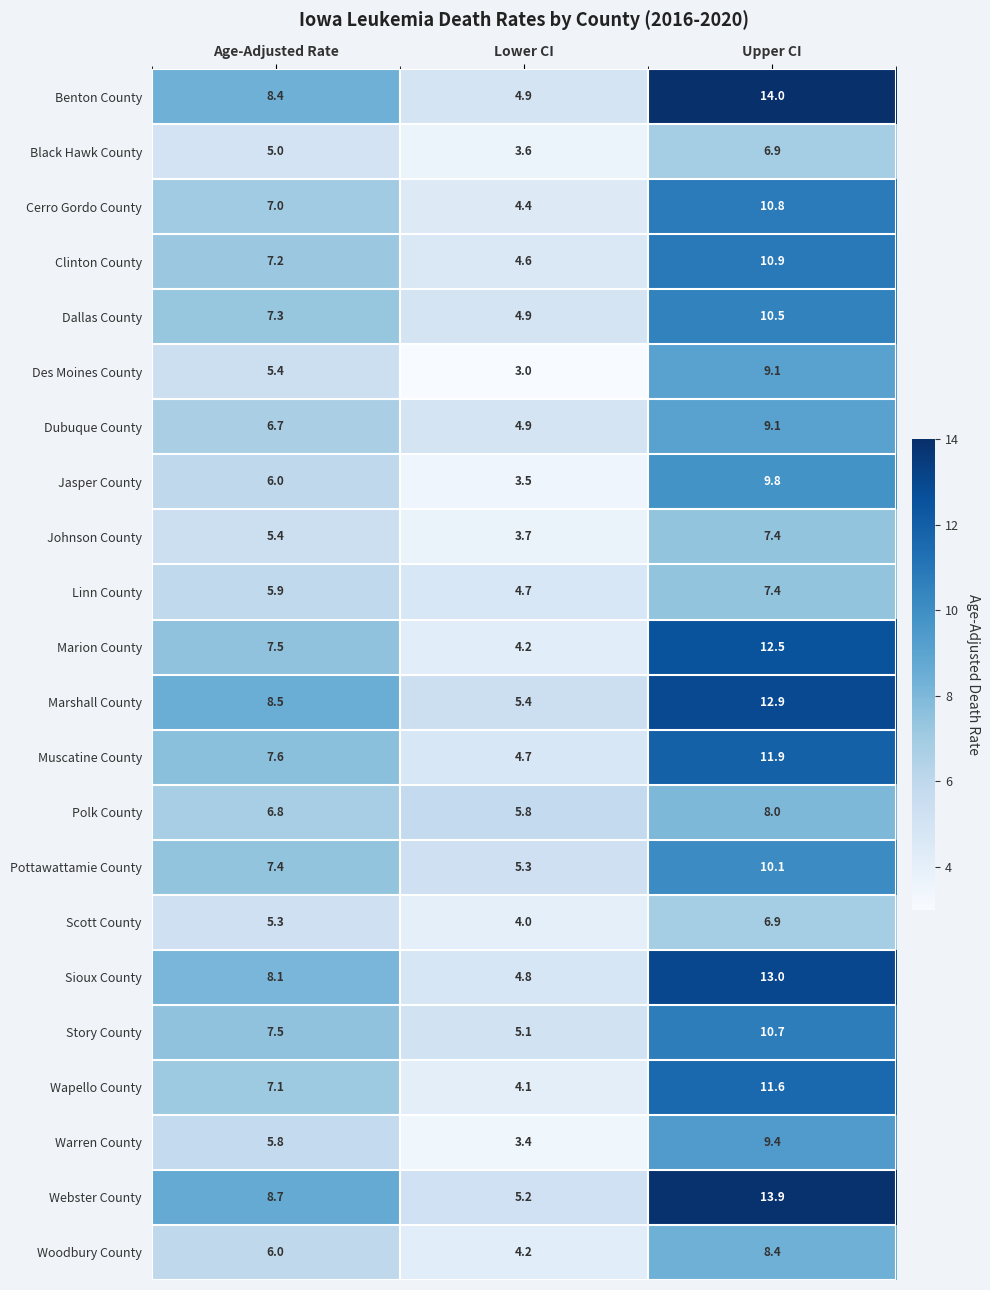

What is the total value across all series at Lower CI?

98.4